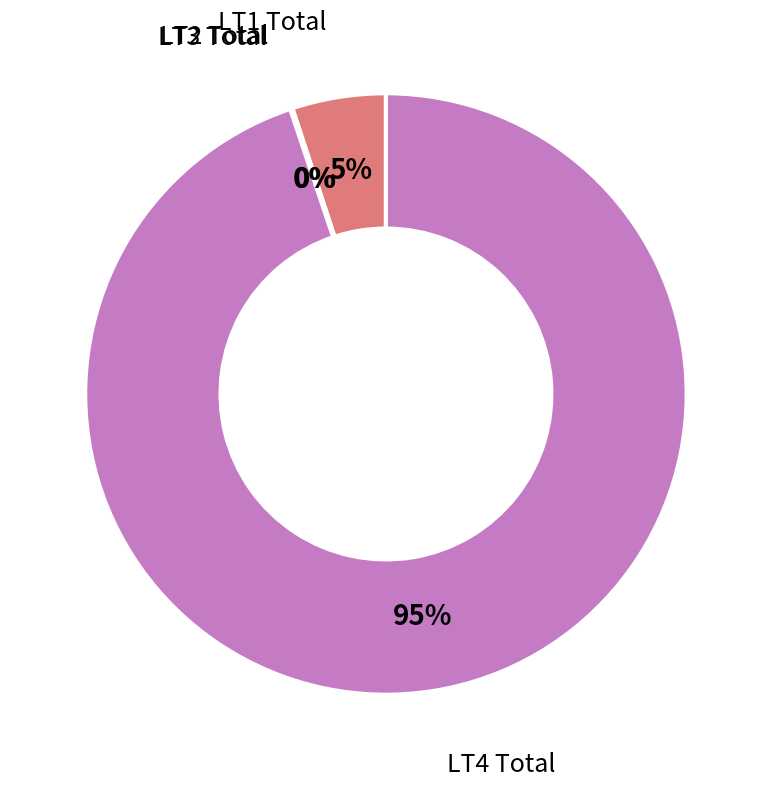

Does any single category account for the majority?

Yes